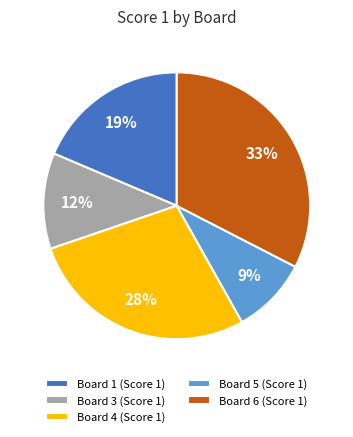

Is Board 6 (Score 1) the majority of the pie?

No